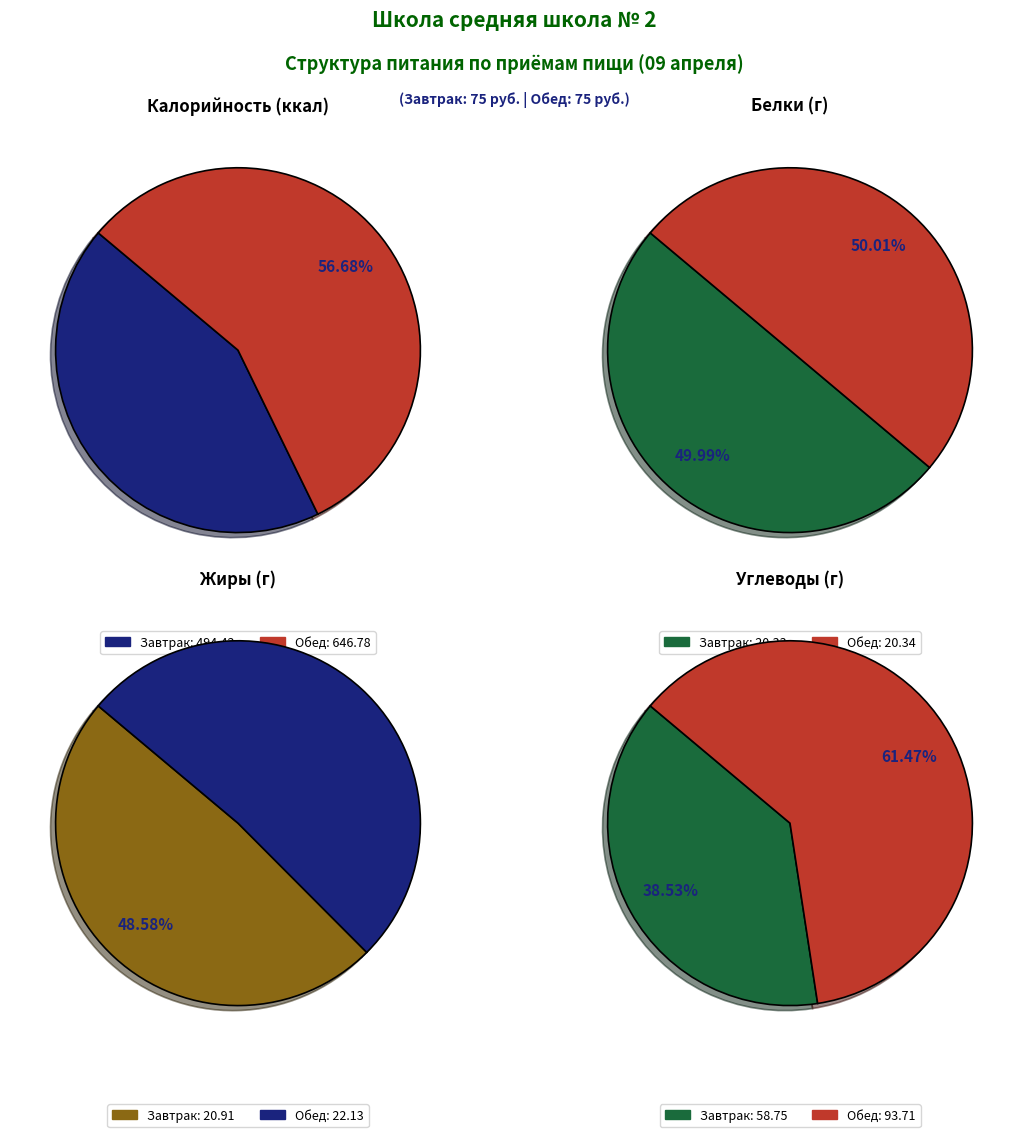

Is there a majority slice in this chart?

Yes